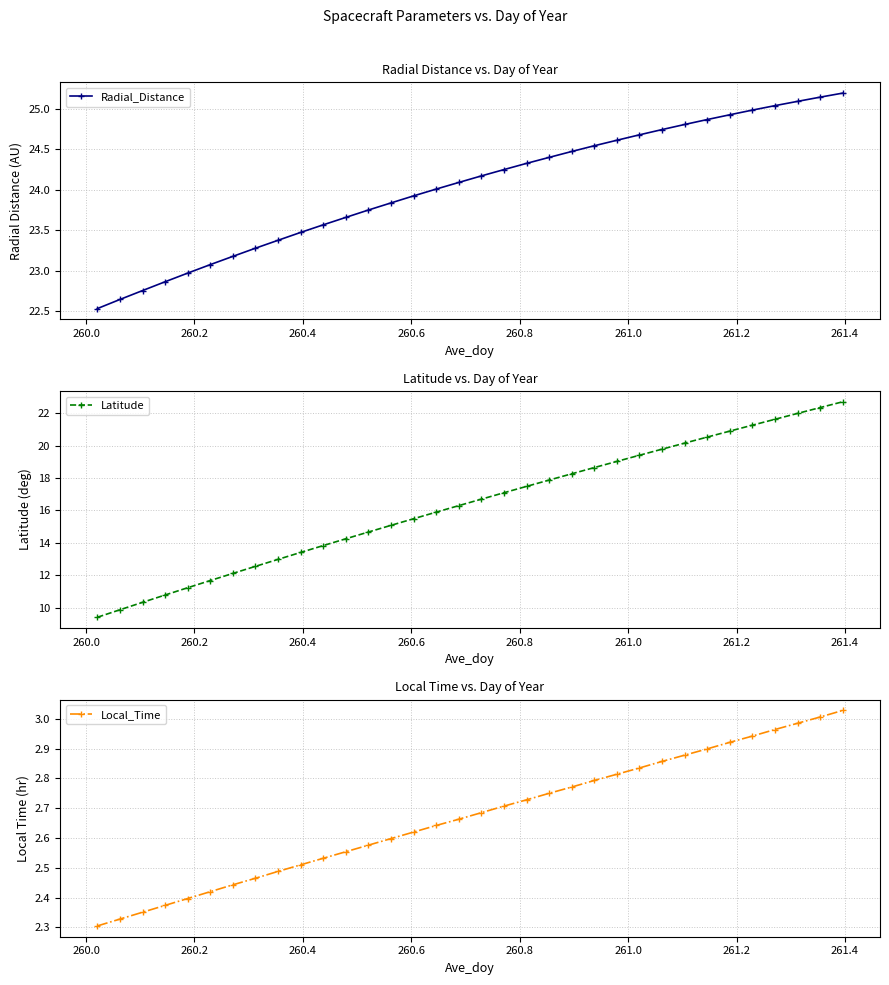

Is this an area chart (filled region under the line)?

No